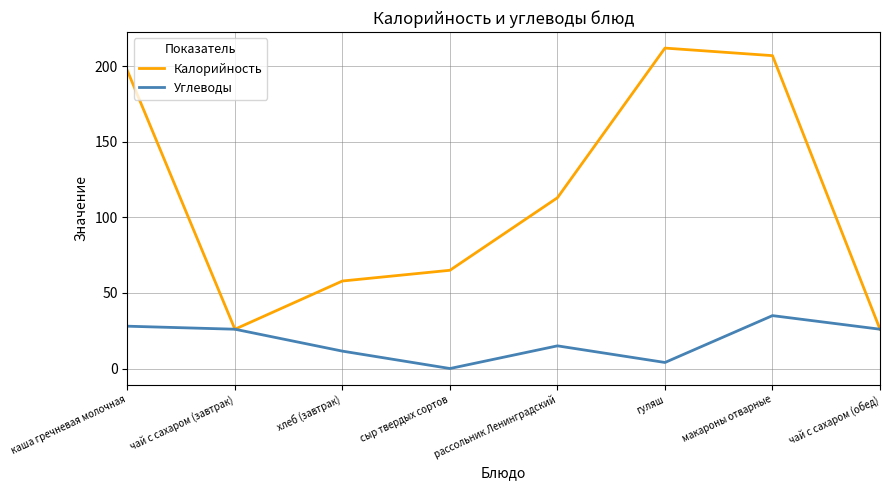

List the series in order of their overall mean, highest first.

Калорийность, Углеводы